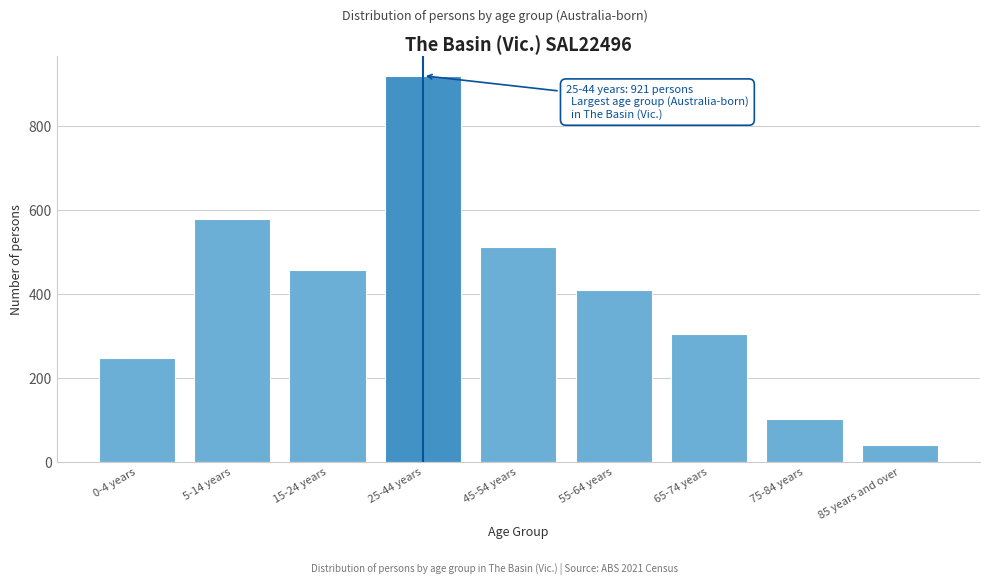

Reading left to right, transcribe all the data shown in this chart.

248	580	457	921	512	409	304	103	40